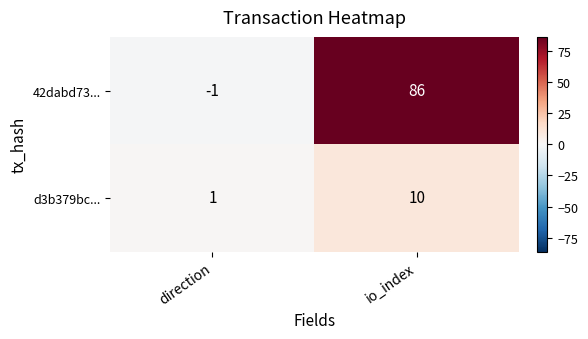

What is the approximate value of 42dabd73... at io_index?

86